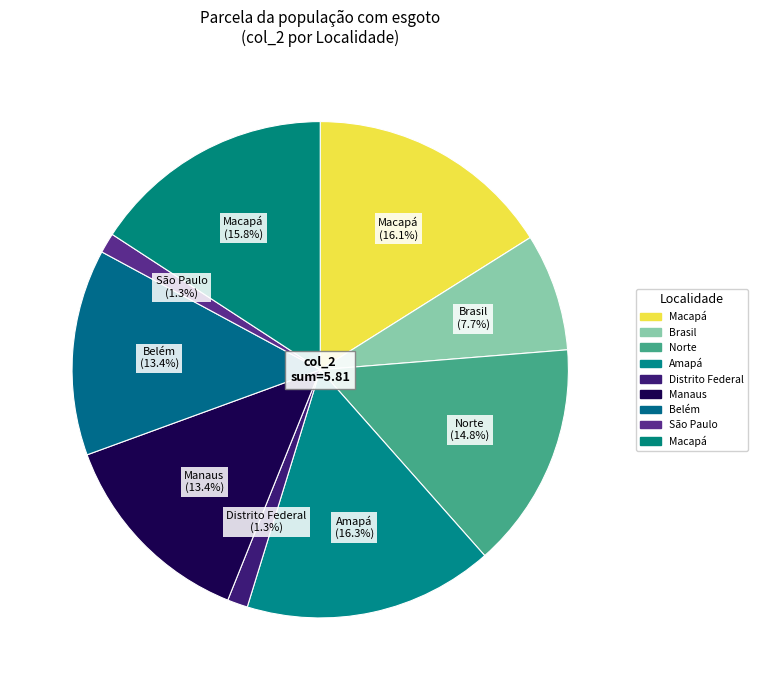

Count the number of slices in the pie.

9